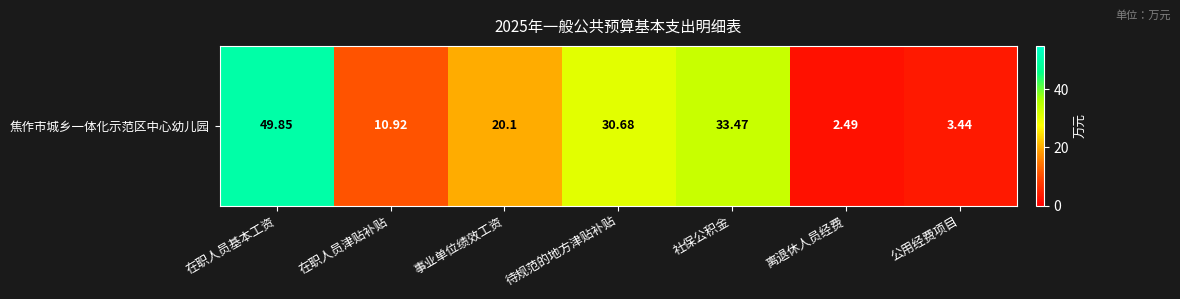

How many data points does each series have?

7